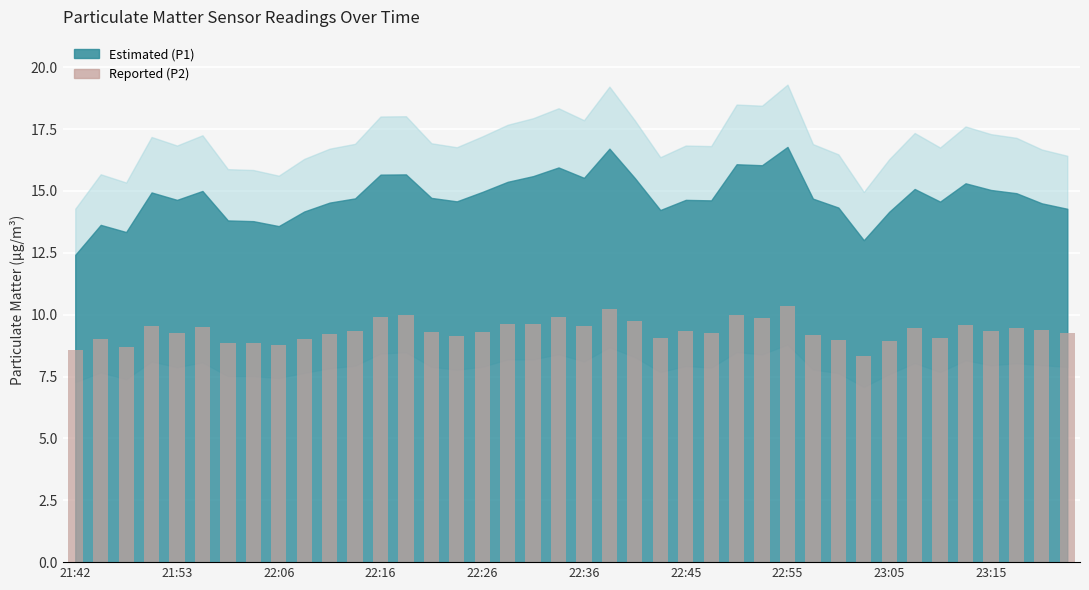

What is the difference between the maximum and minimum values?

2.0